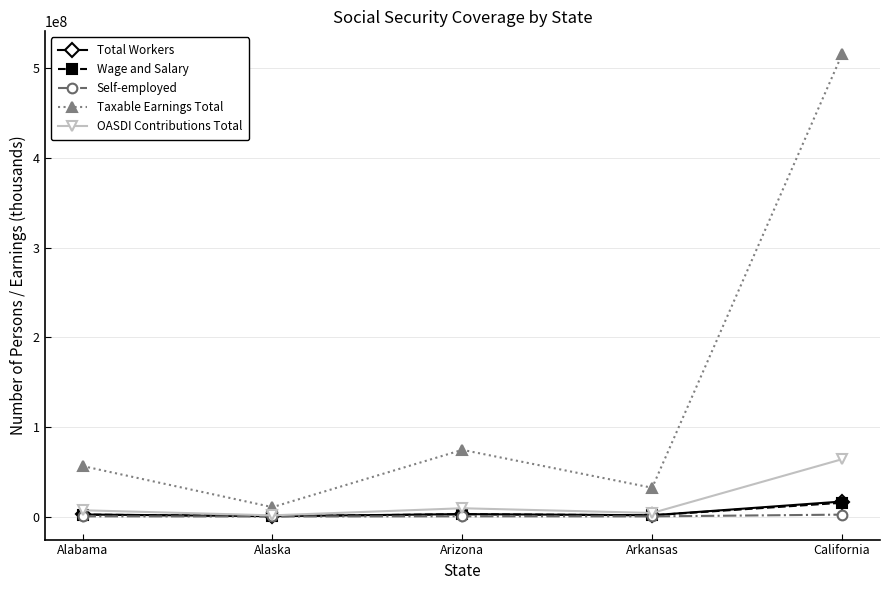

What is the difference between the OASDI Contributions Total values at Arizona and California?

54691956